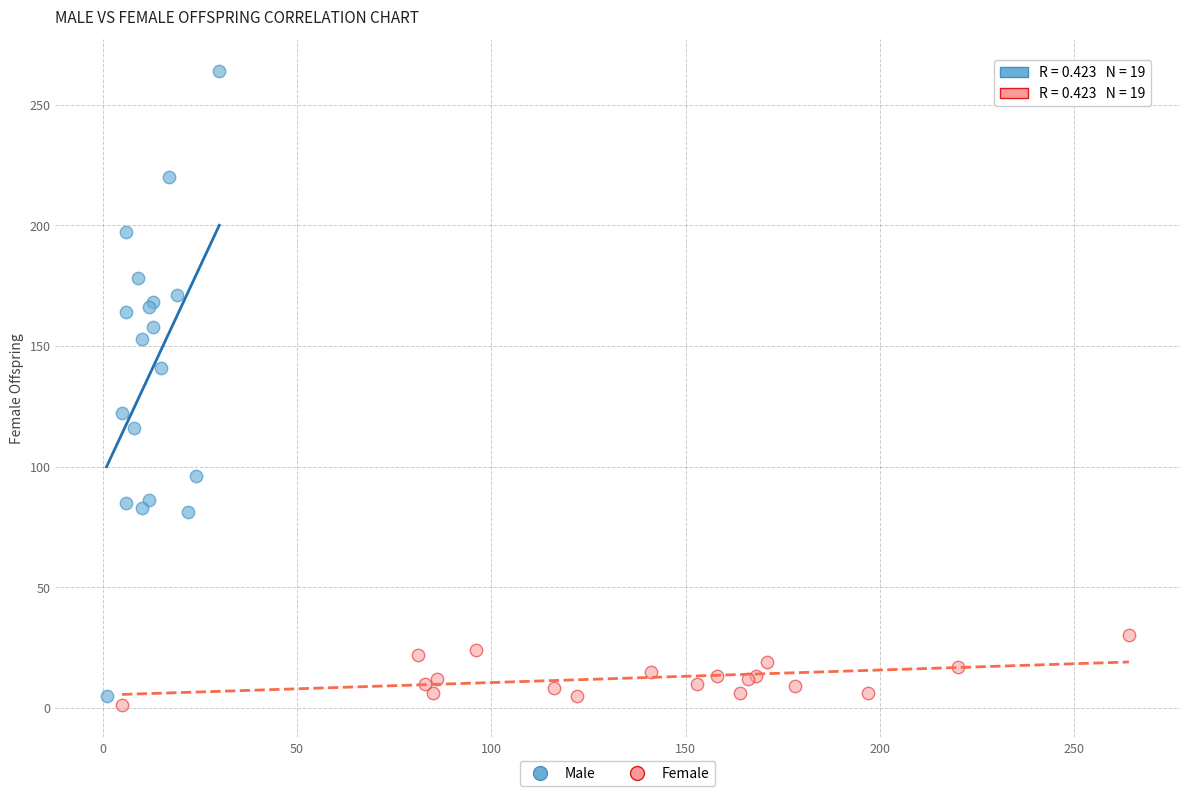

Which series reaches the maximum Y coordinate?

Male